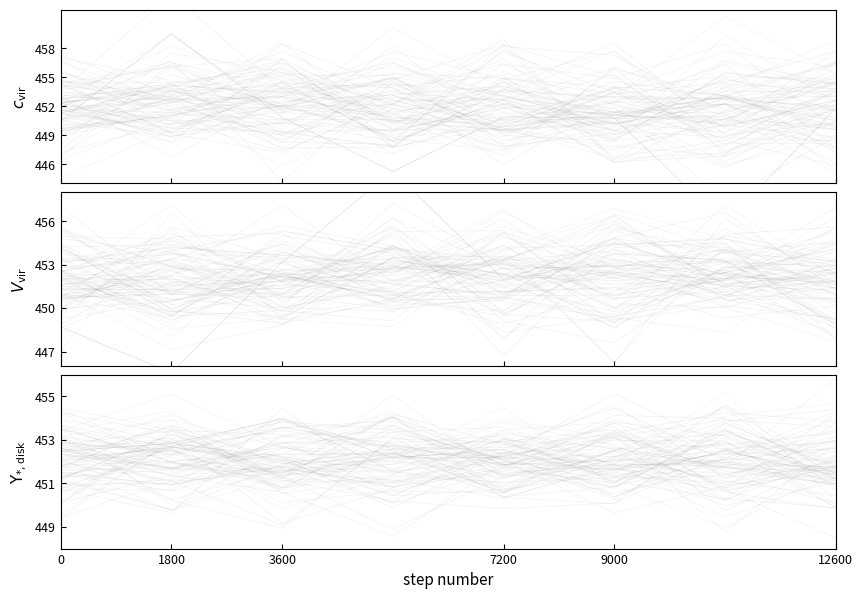

Is it true that the value at 7200 is 101.4?

False